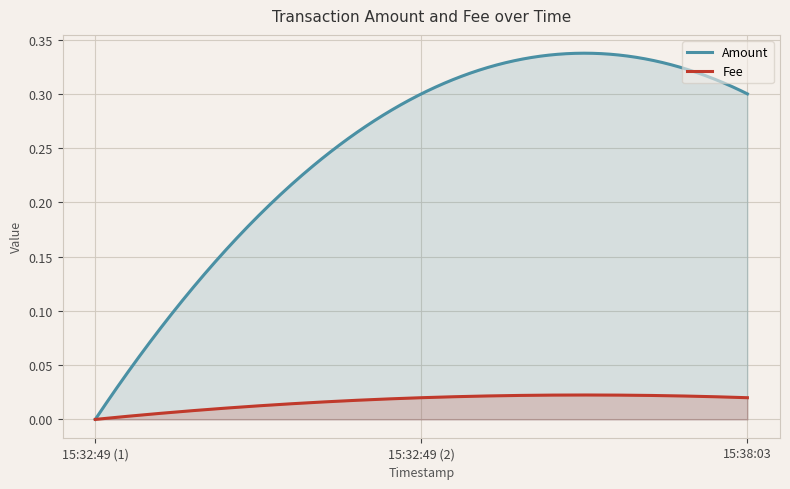

What are all the series names shown in the legend?

Amount, Fee